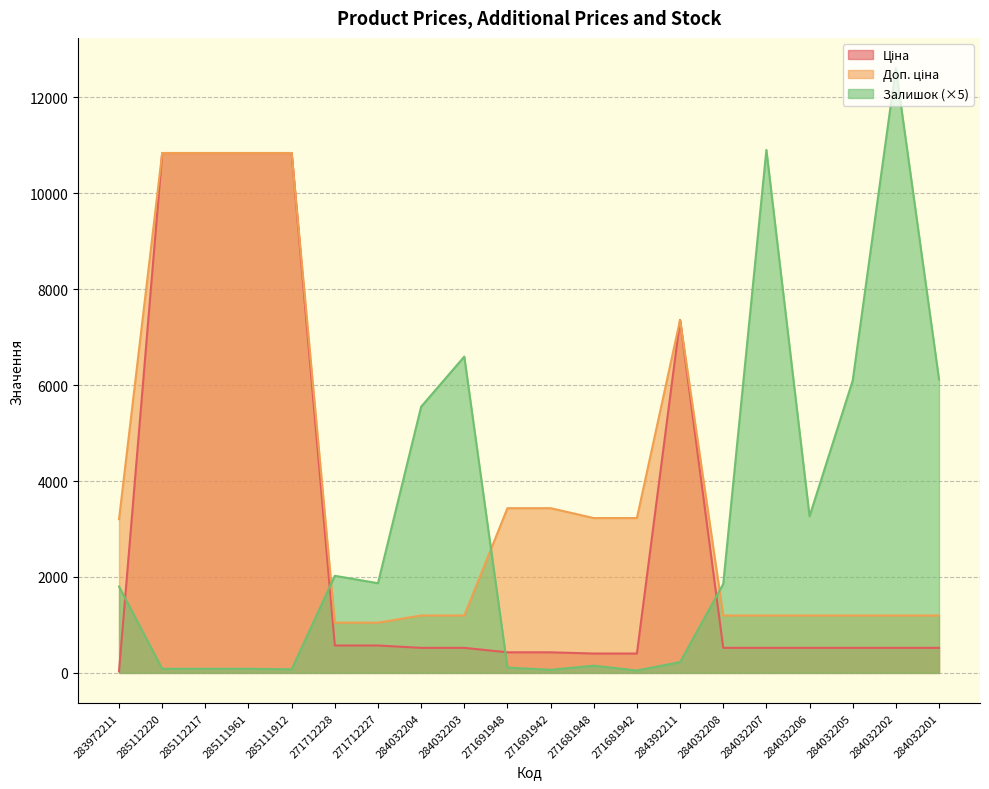

What is the difference between the maximum and minimum values in the Ціна series?

10808.0